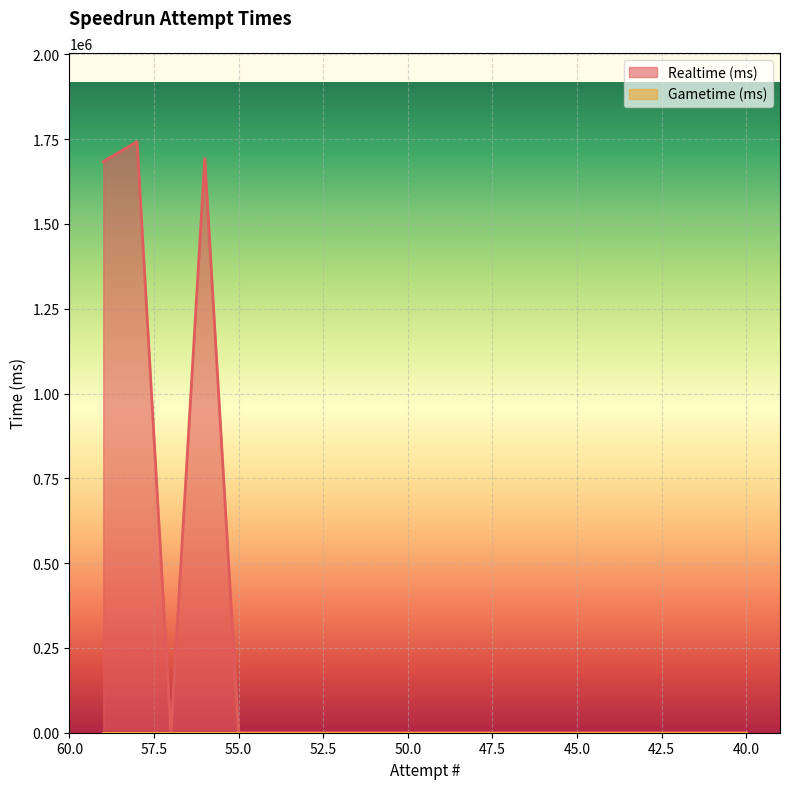

What is the value of the 2nd point from the left?

1742482